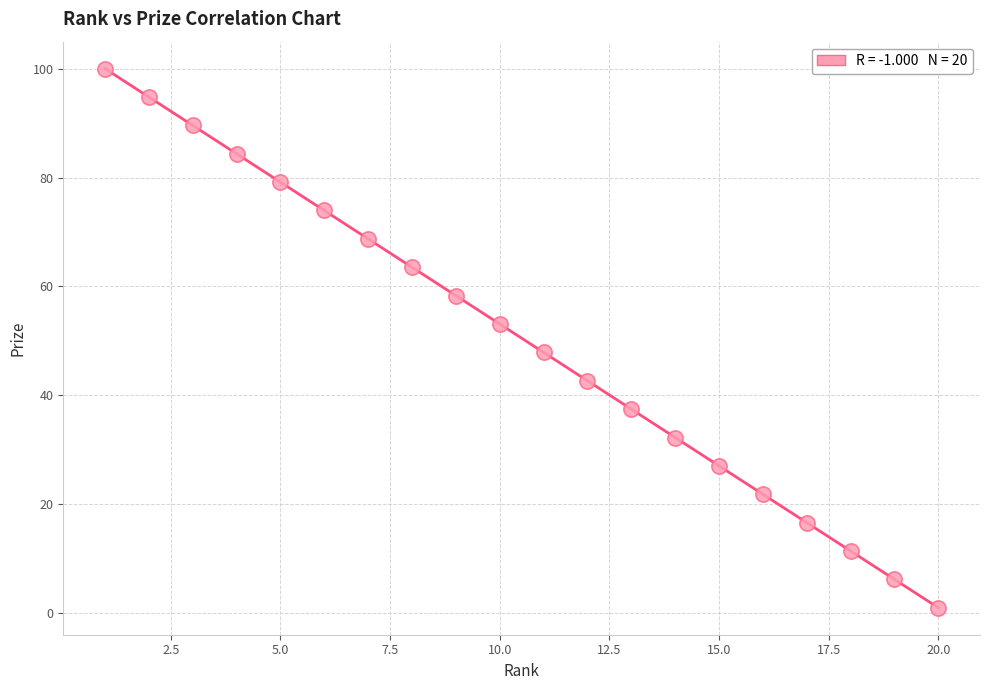

What is the range of Y values (max minus min)?

99.0